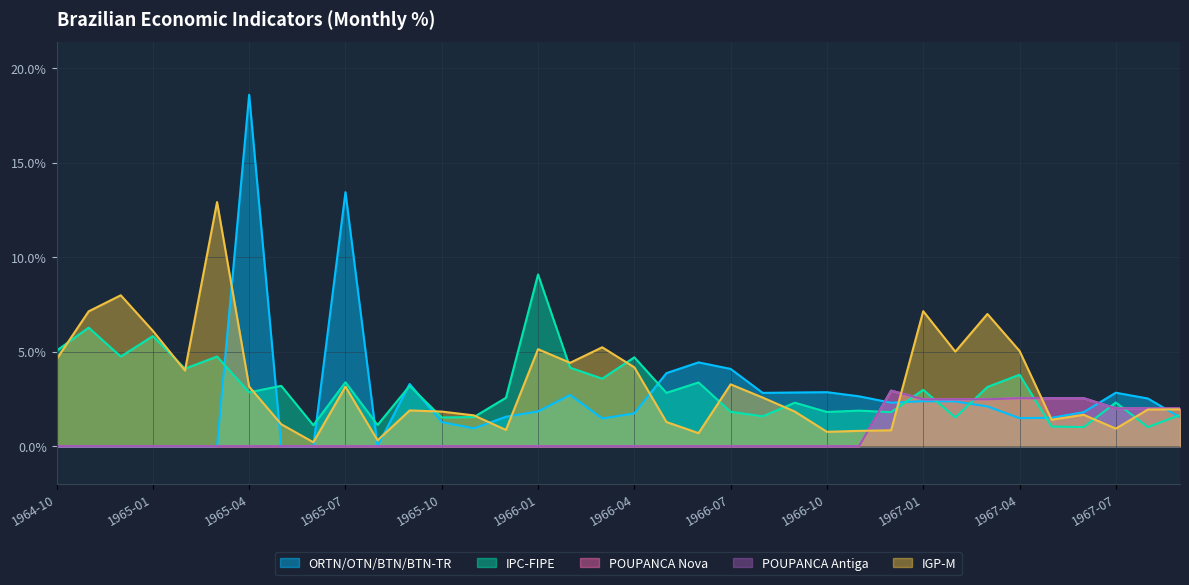

Between 1965-09 and 1967-02, which series saw the biggest shift?

IGP-M